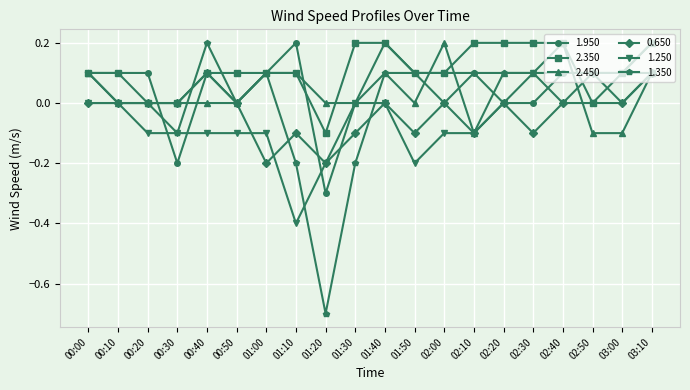

Which series has the largest range (max minus min)?

1.350